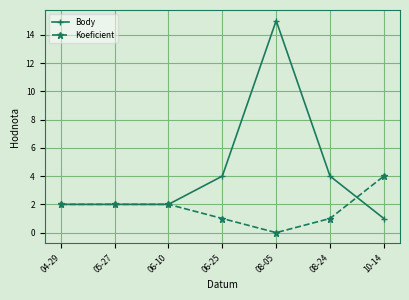

Which series has the largest range (max minus min)?

Body